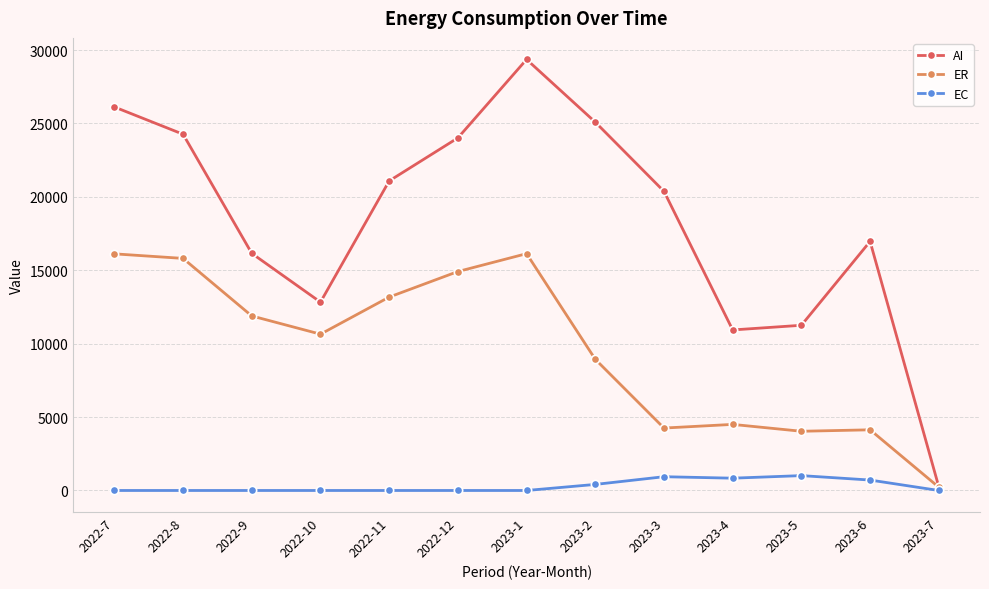

At which category is the sum across all series the highest?

2023-1